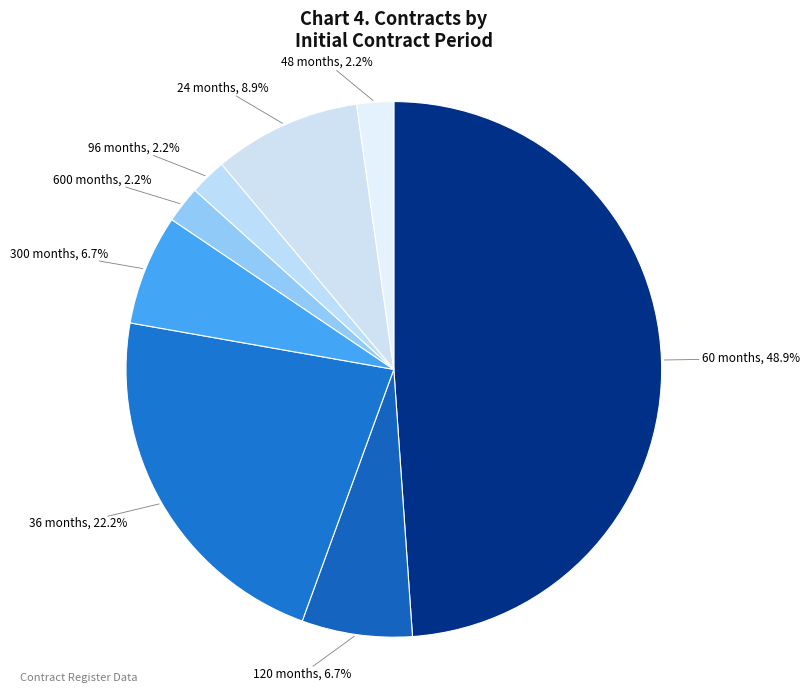

Is there any slice that represents more than half of the pie?

No